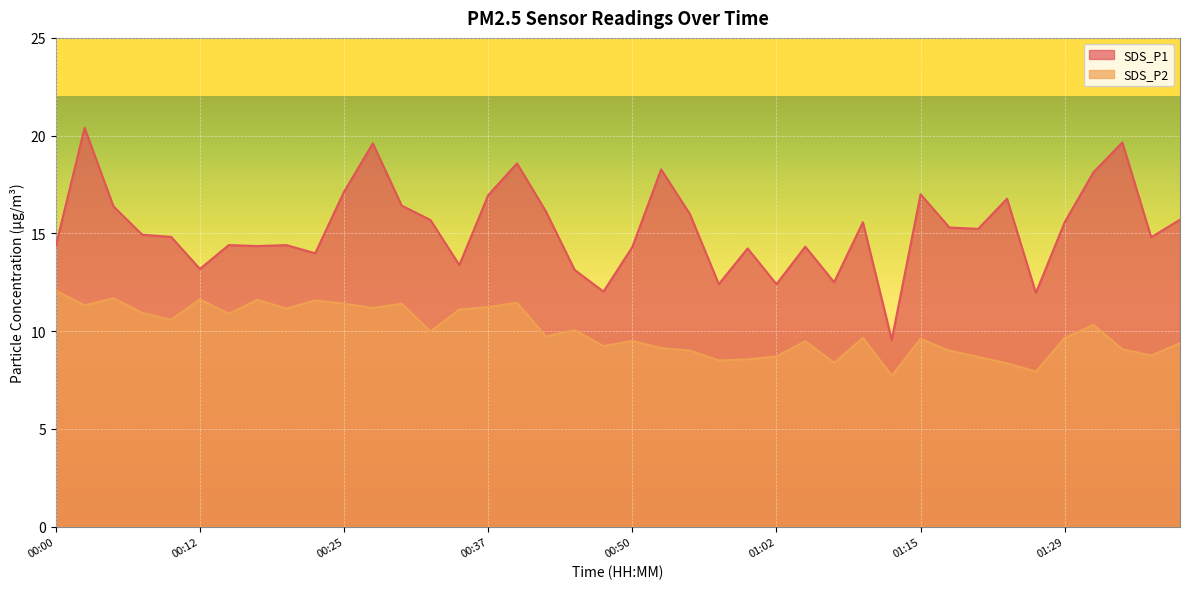

Which has a higher value, 00:27 or 00:40?

00:27